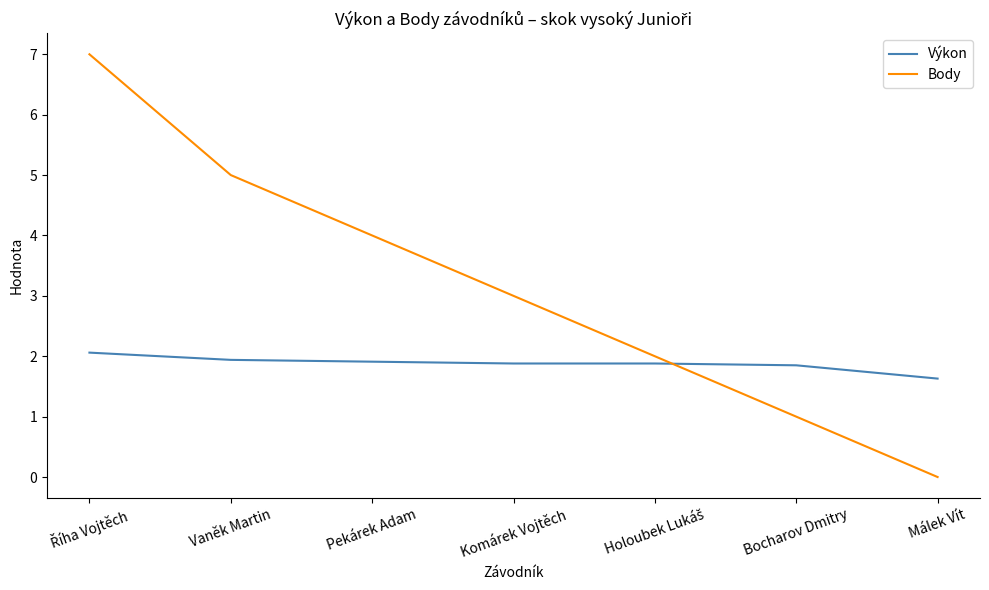

Which label corresponds to the smallest value in the chart?

Málek Vít